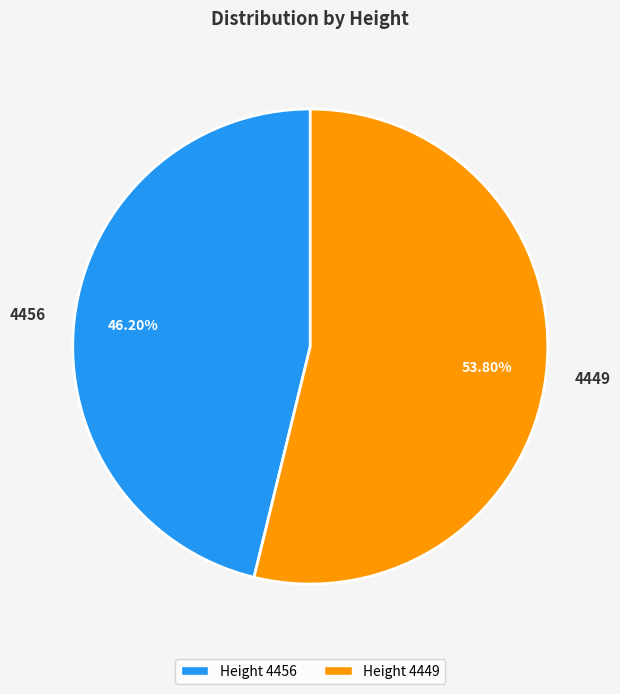

Rank the categories by value from lowest to highest.

4456, 4449